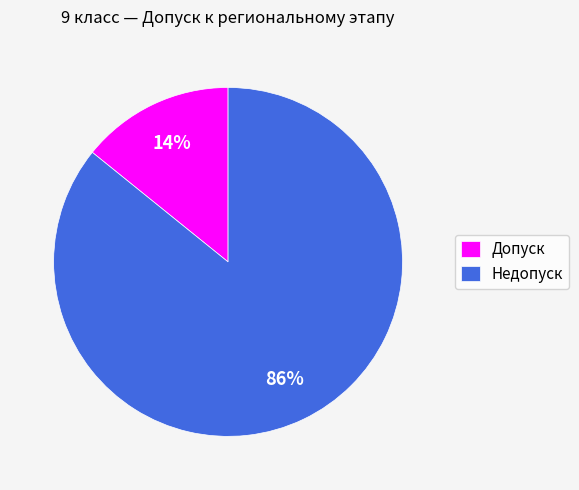

Between Недопуск and Допуск, which is larger?

Недопуск